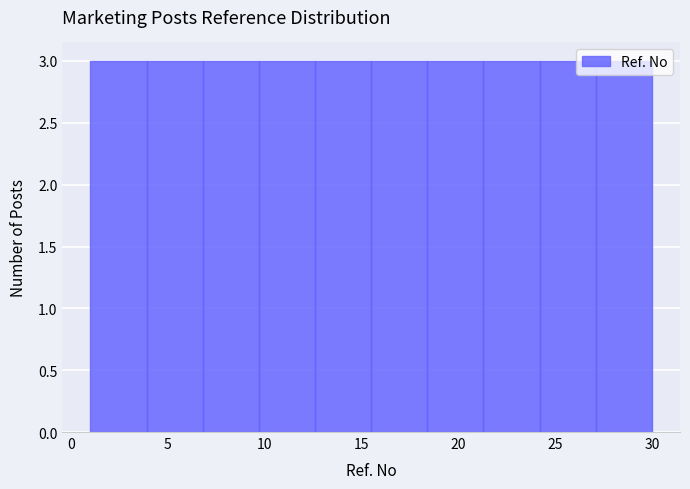

What is the height of the bar covering 6.8 to 9.7 on the x-axis? Neither the bar edges nor the heights are printed on the chart, so give them approximately, as read against the axes.

3